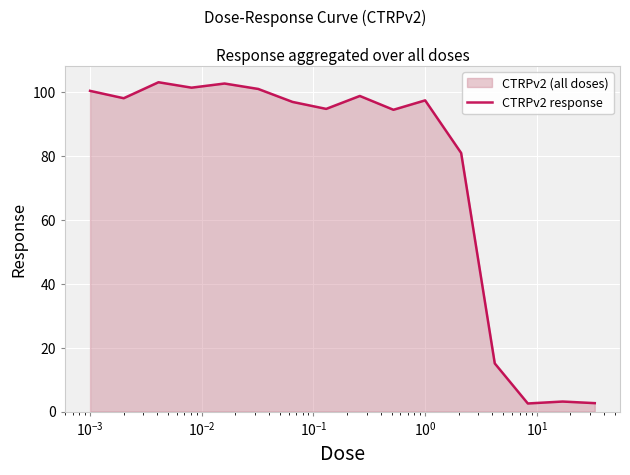

What is the difference between the maximum and minimum values?

100.7